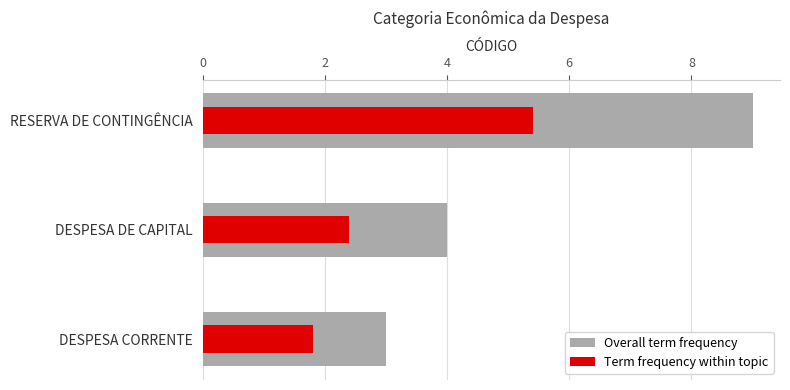

What is the sum of the Term frequency within topic values at RESERVA DE CONTINGÊNCIA and DESPESA DE CAPITAL?

7.8